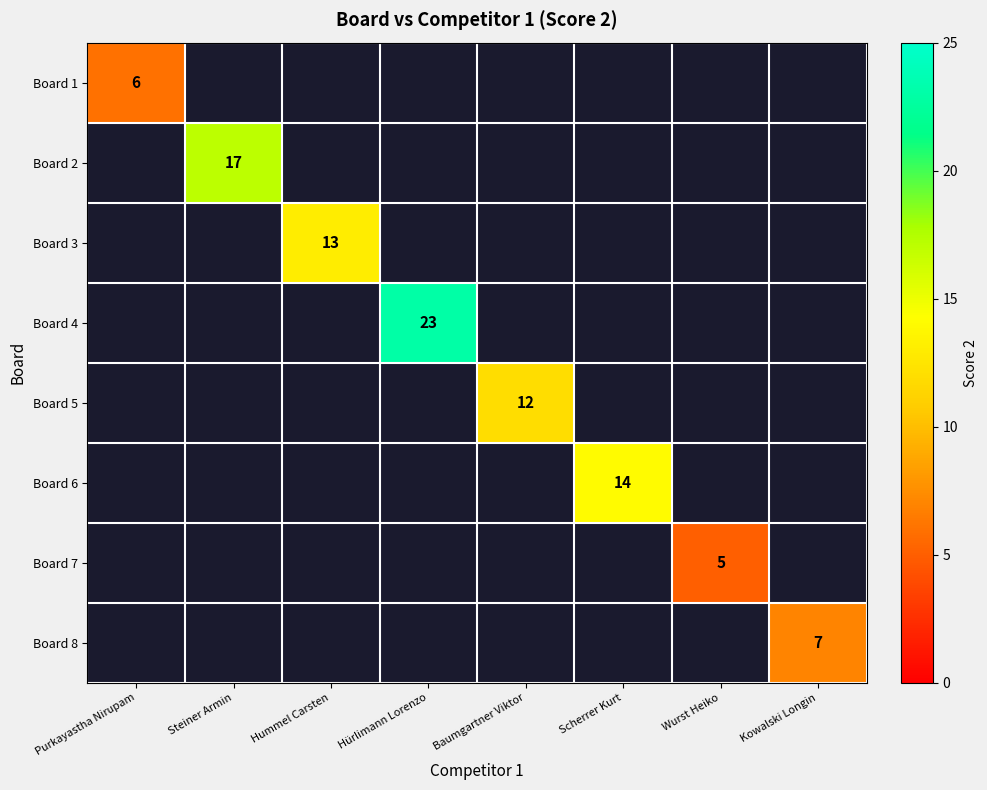

The Board 4 series shows 23 at Hürlimann Lorenzo. True or false?

True